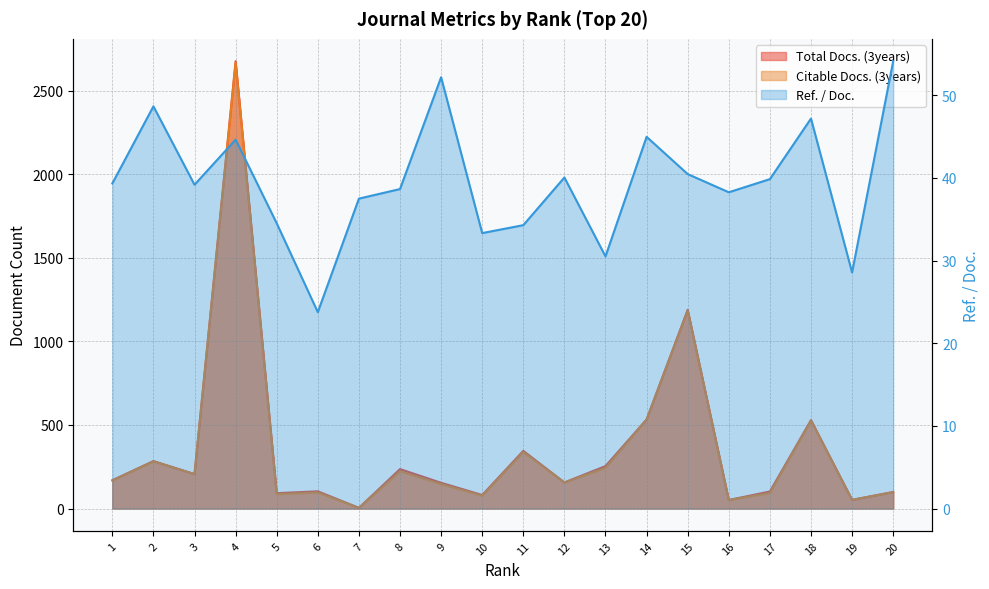

What is the value of the Total Docs. (3years) point at the 5th from the left?

92.0